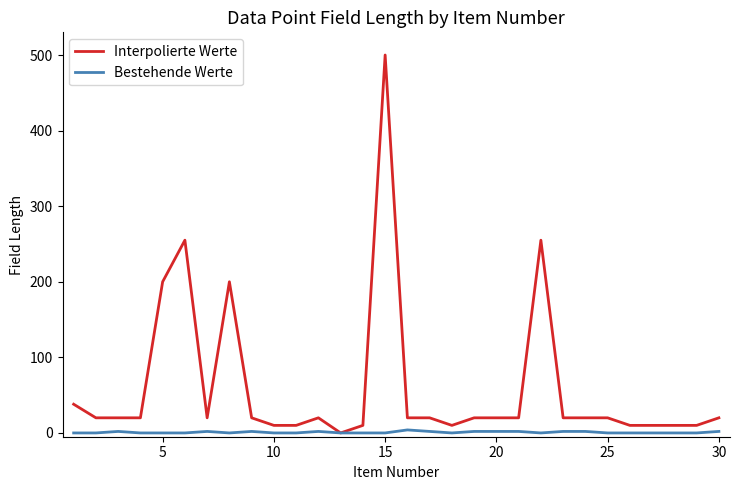

List the series in order of their overall mean, lowest first.

Bestehende Werte, Interpolierte Werte